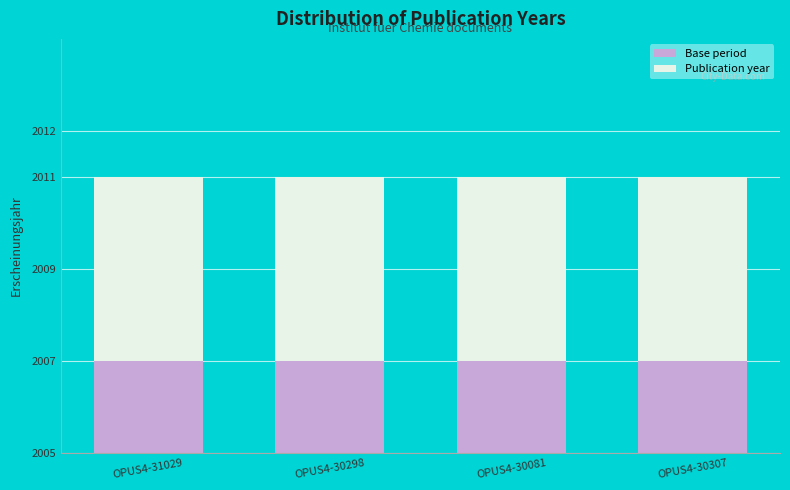

What are all the series names shown in the legend?

Base period, Publication year